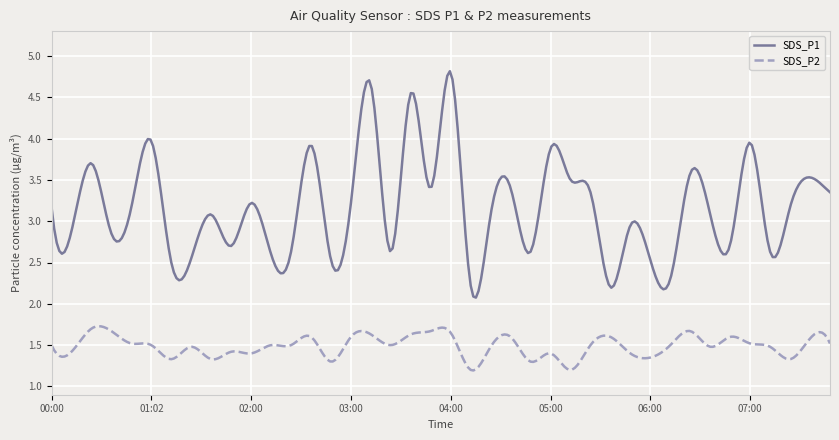

True or false: SDS_P1 and SDS_P2 cross at least once.

False